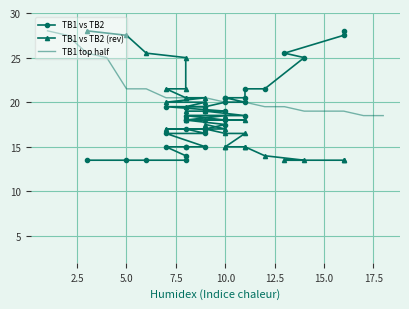

What is the value of the 29th point from the left?

15.0